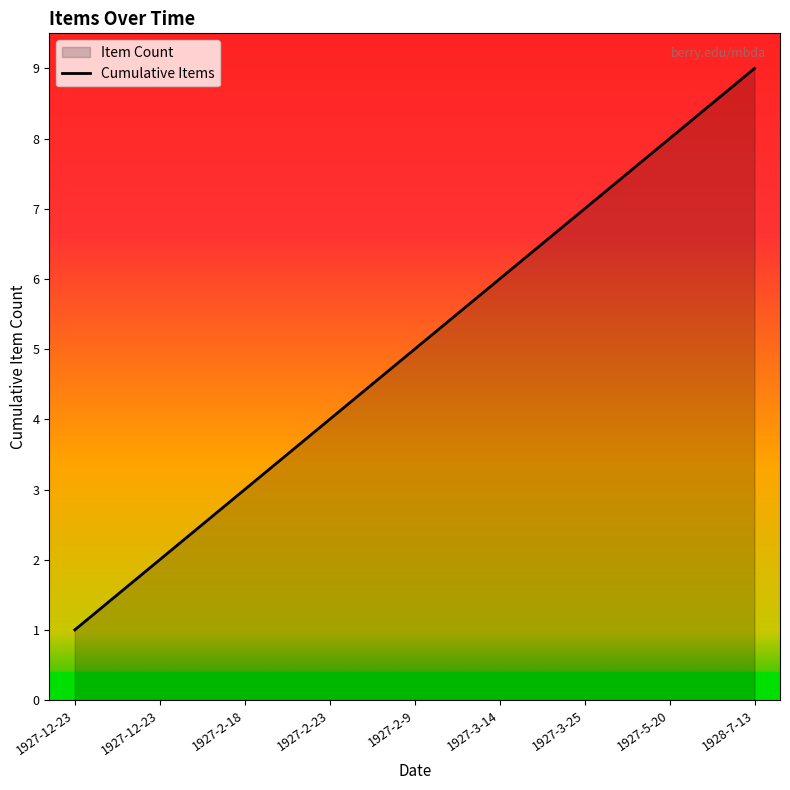

List the labels in order of value, smallest first.

1927-12-23, 1927-12-23, 1927-2-18, 1927-2-23, 1927-2-9, 1927-3-14, 1927-3-25, 1927-5-20, 1928-7-13